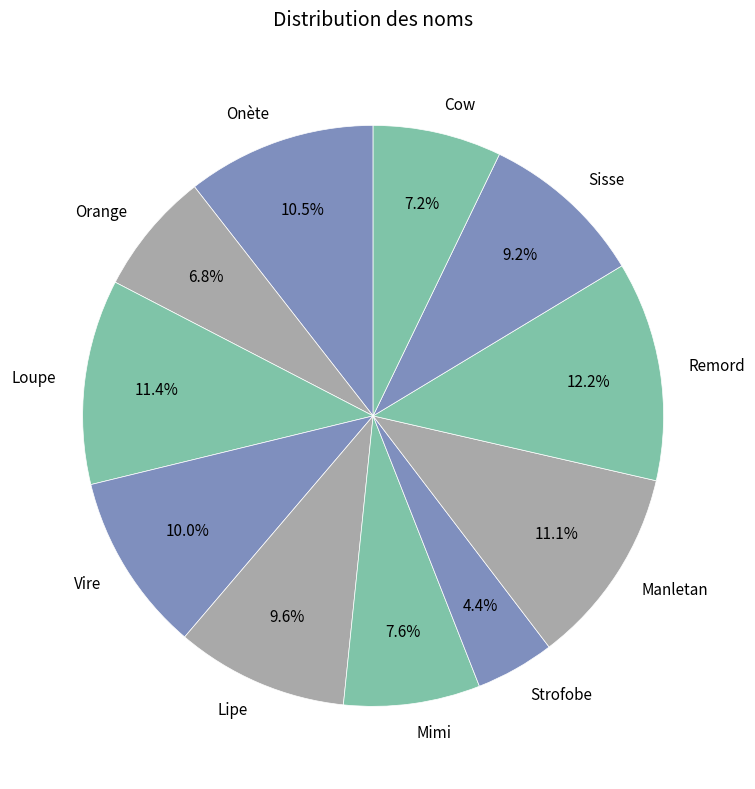

What is the smallest slice in the pie chart?

Strofobe